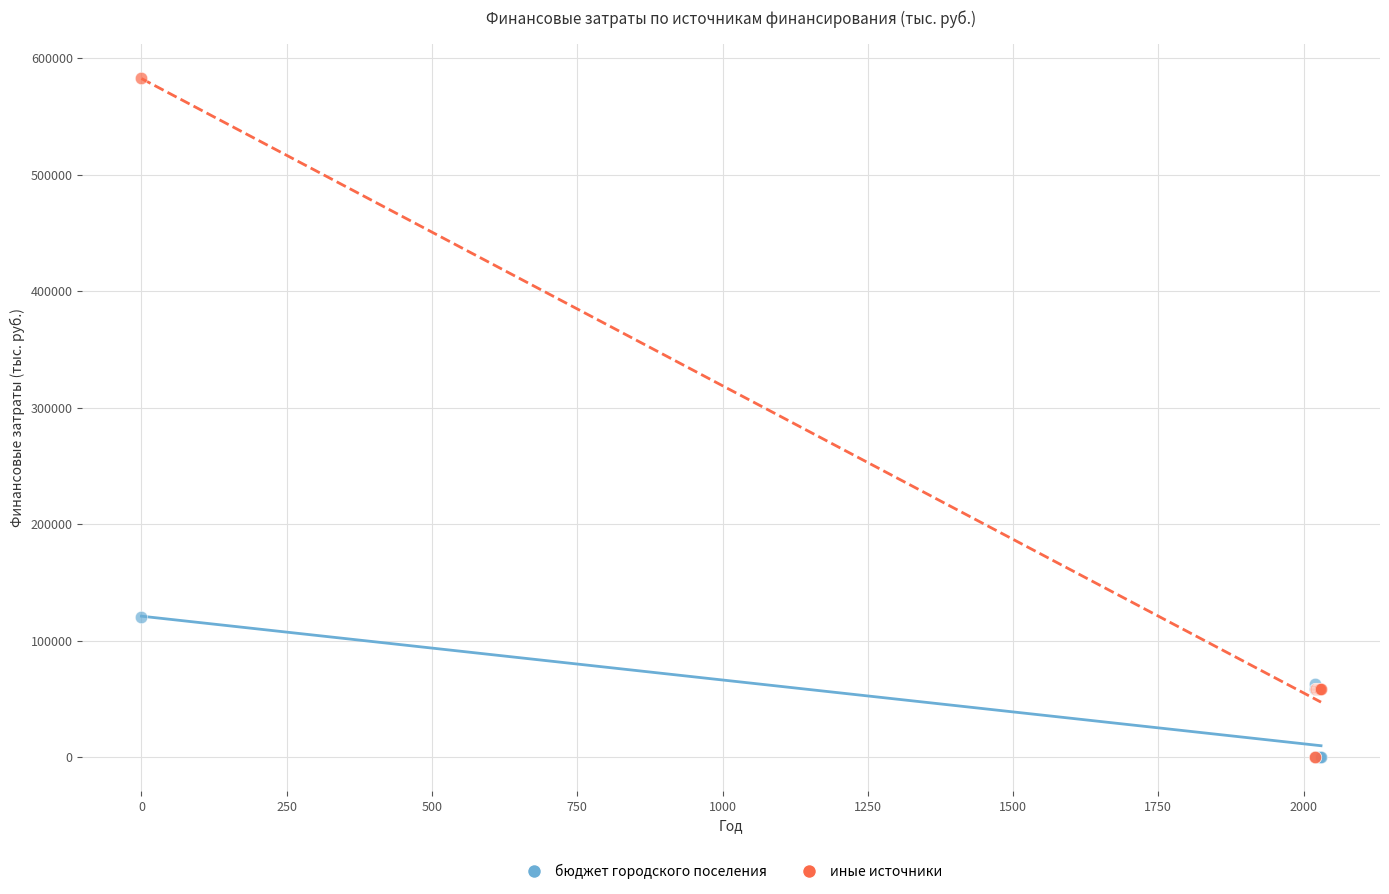

Across all series, what Y value is closest to 291355?

120632.8